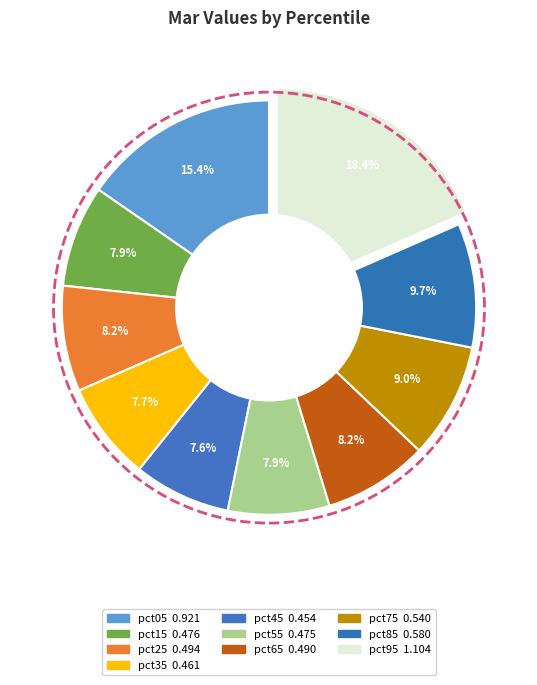

To the nearest percent, what is the combined percentage of pct35 and pct45?

15%